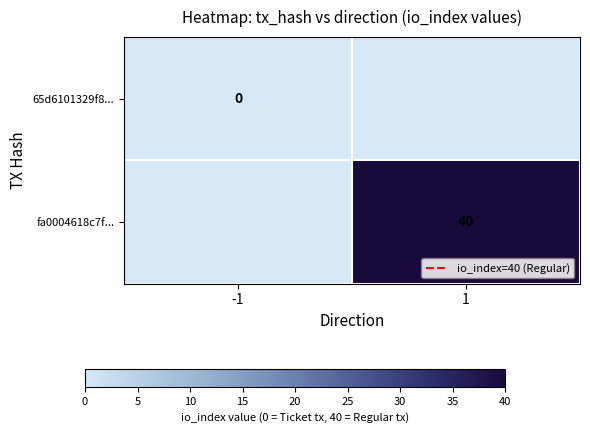

Between -1 and 1, which is larger?

1